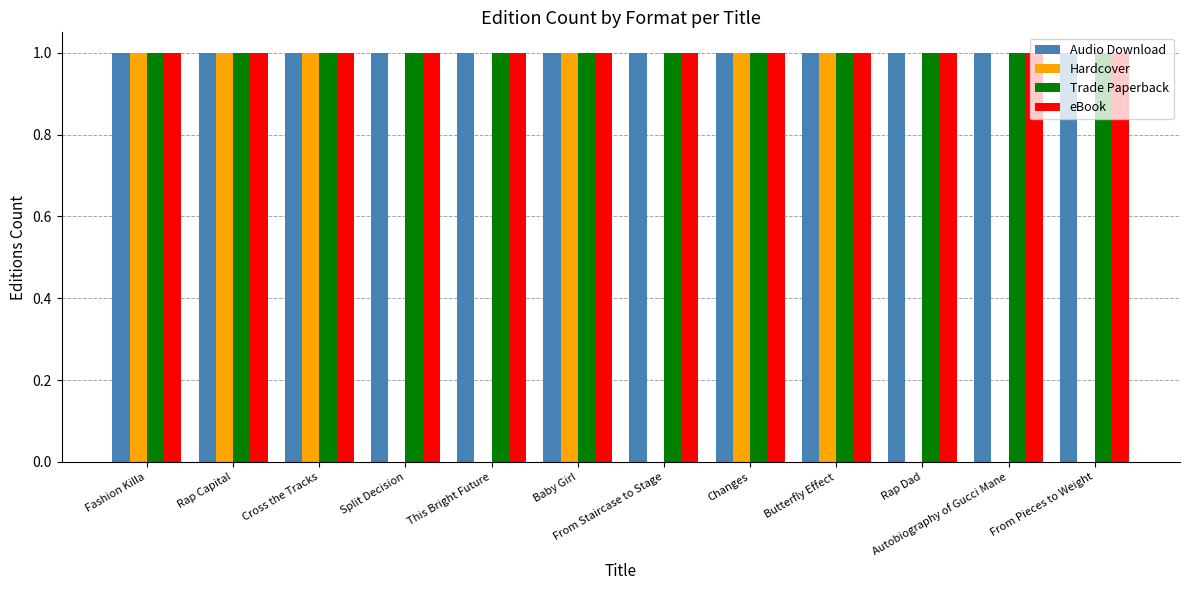

What is the total value across all series at Cross the Tracks?

4